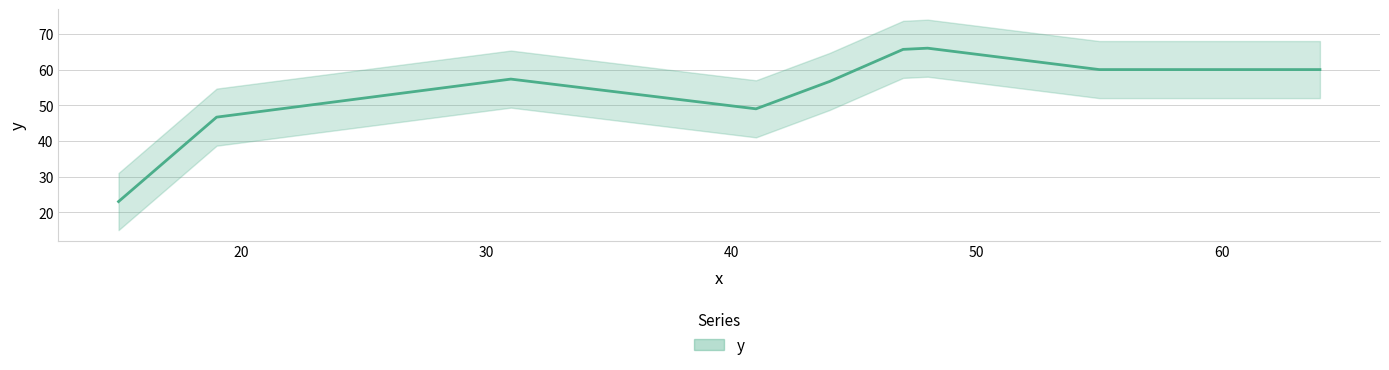

Which category has the lowest value across all series?

15